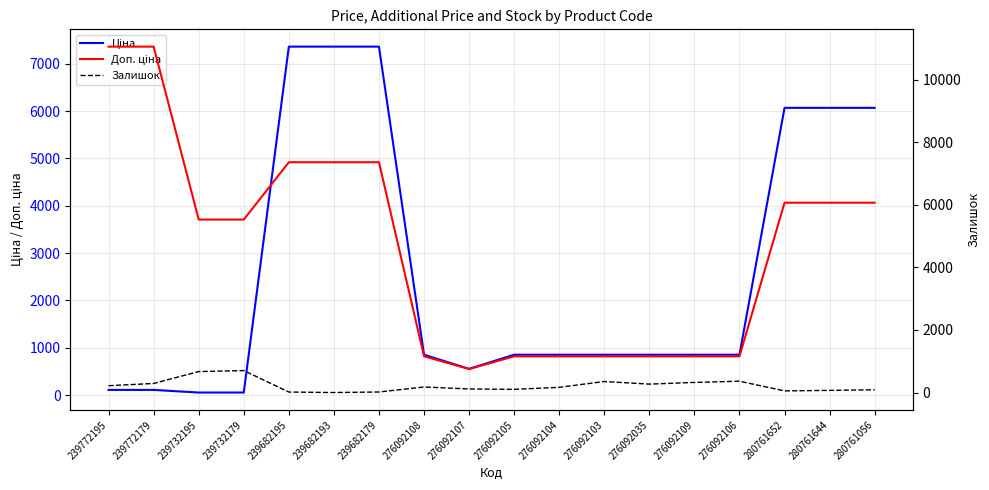

What value does the Ціна series have at 239772179?

110.5